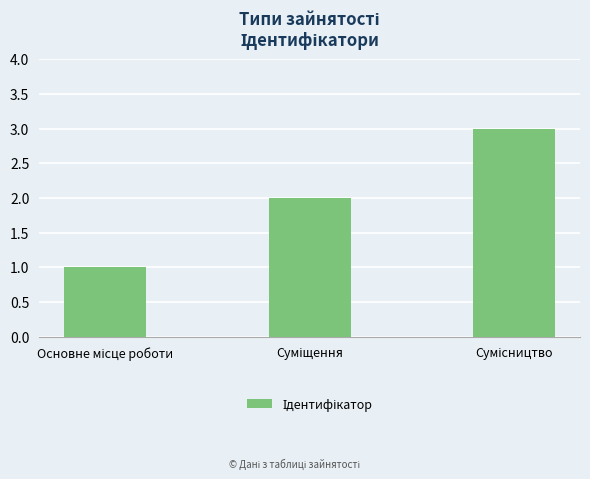

What is the greatest value displayed?

3